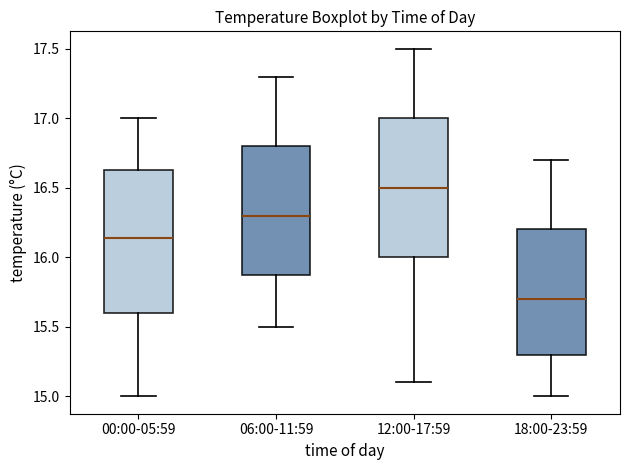

Reading left to right, read every box against the y-axis: the position of its median line, the range the box covers, and the ends of its whiskers. The values are not printed on the chart, so give them approximately, as read against the axis.

00:00-05:59: median 16.15, box 15.60 to 16.65, whiskers 15.00 to 17.00
06:00-11:59: median 16.30, box 15.90 to 16.80, whiskers 15.50 to 17.30
12:00-17:59: median 16.50, box 16.00 to 17.00, whiskers 15.10 to 17.50
18:00-23:59: median 15.70, box 15.30 to 16.20, whiskers 15.00 to 16.70